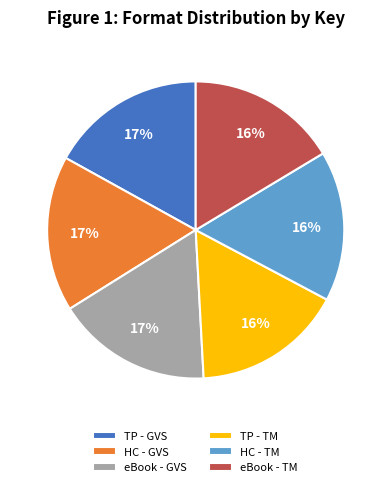

To the nearest percent, what portion does HC - TM represent?

16%